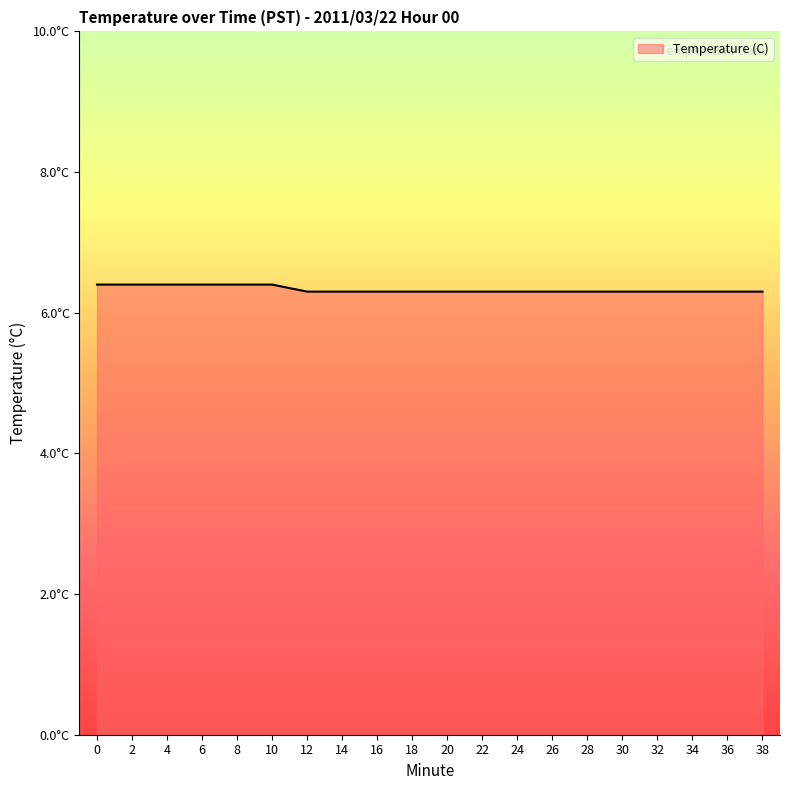

Does the chart display data point markers on the line(s)?

No